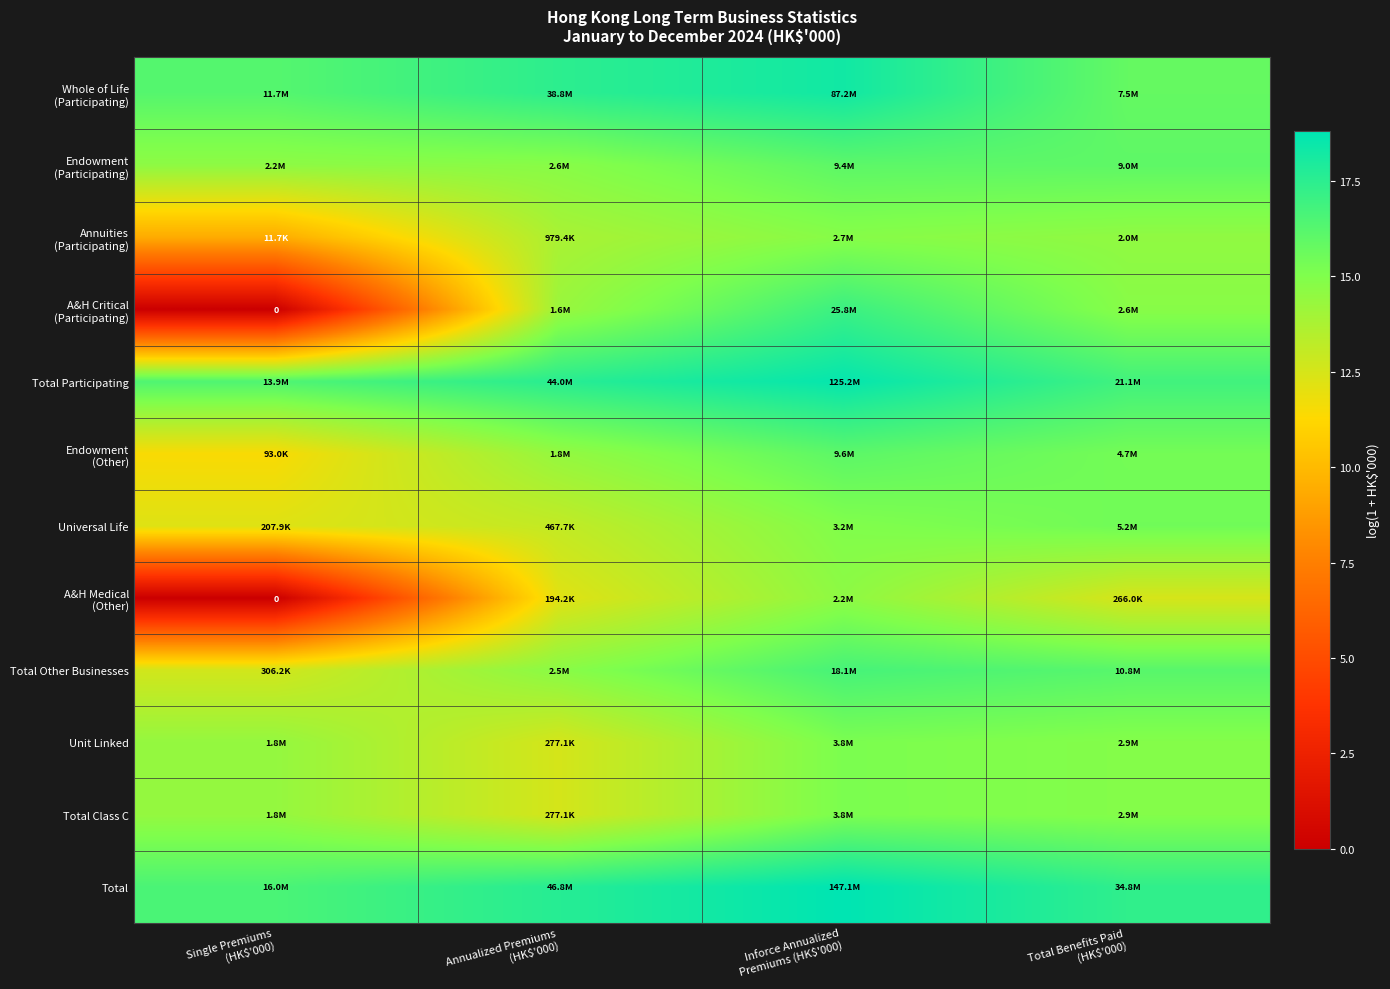

Read the Total Class C value at Annualized Premiums (HK$'000).

12.5